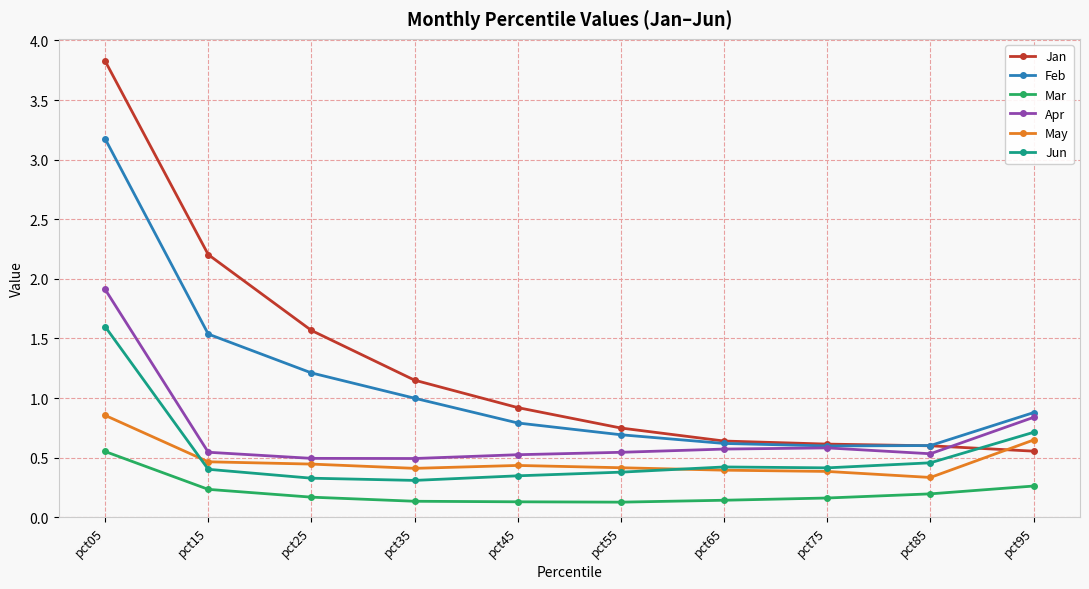

How many intersections are there between Jun and Jan?

1